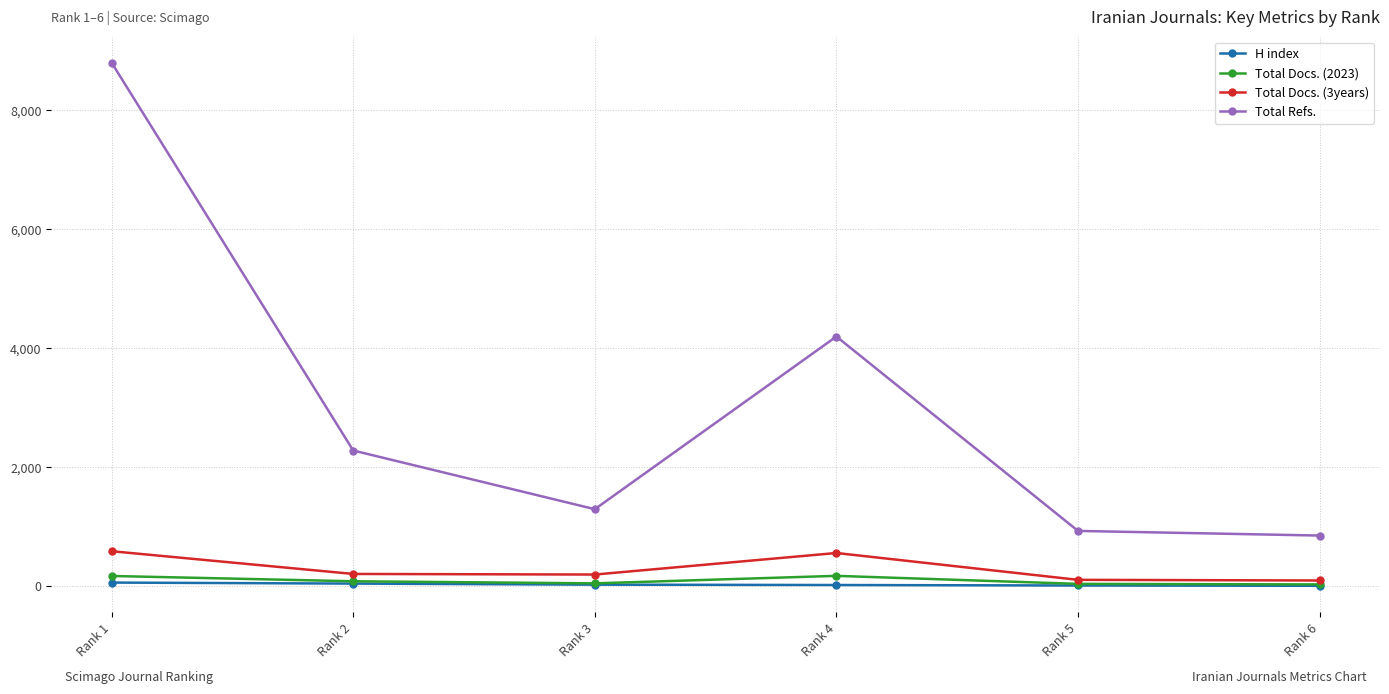

What is the difference between the Total Refs. values at Rank 5 and Rank 2?

1351